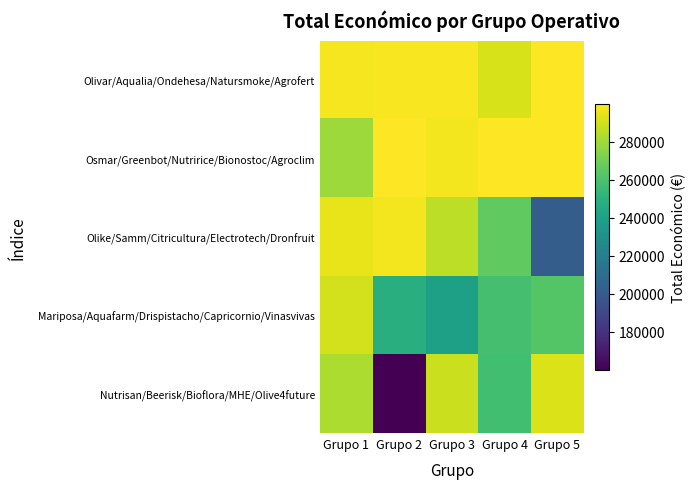

Reading right to left, list all the values displayed in this chart.

Olivar/Aqualia/Ondehesa/Natursmoke/Agrofert: Grupo 5=299667	Grupo 4=291639	Grupo 3=298656	Grupo 2=298790	Grupo 1=298243
Osmar/Greenbot/Nutririce/Bionostoc/Agroclim: Grupo 5=299824	Grupo 4=299568	Grupo 3=297186	Grupo 2=299900	Grupo 1=279355
Olike/Samm/Citricultura/Electrotech/Dronfruit: Grupo 5=201344	Grupo 4=265587	Grupo 3=286033	Grupo 2=297514	Grupo 1=295313
Mariposa/Aquafarm/Drispistacho/Capricornio/Vinasvivas: Grupo 5=262608	Grupo 4=258704	Grupo 3=239744	Grupo 2=247499	Grupo 1=290550
Nutrisan/Beerisk/Bioflora/MHE/Olive4future: Grupo 5=292495	Grupo 4=257770	Grupo 3=288442	Grupo 2=160043	Grupo 1=282464